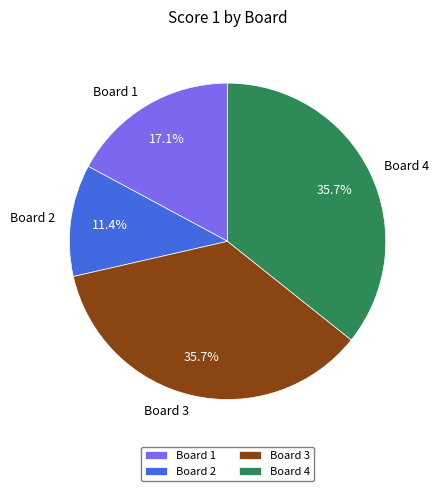

To the nearest percent, what is the difference between the Board 4 and Board 1 slice percentages?

19%